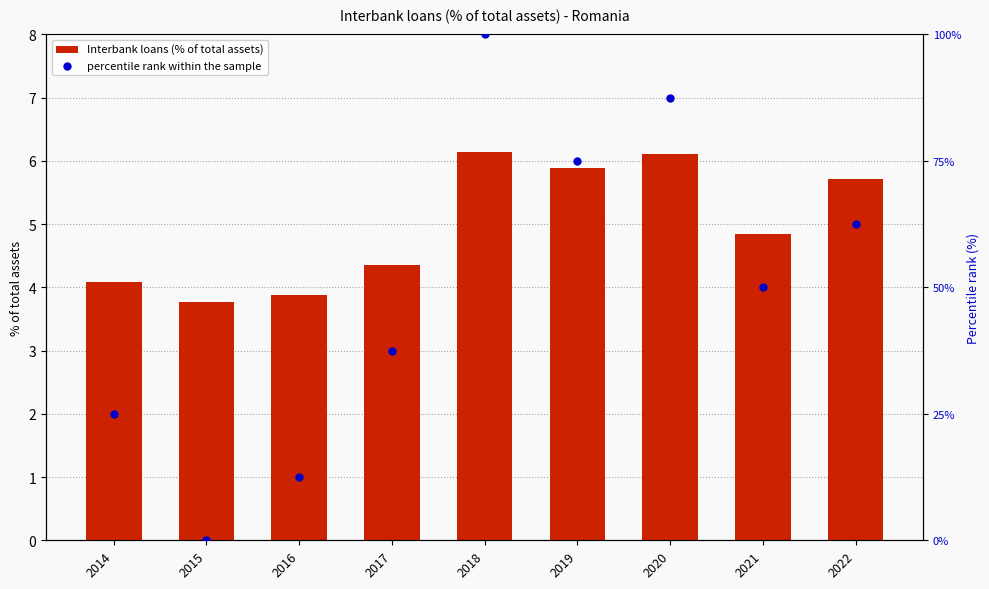

What are all the series names shown in the legend?

Interbank loans (% of total assets), percentile rank within the sample